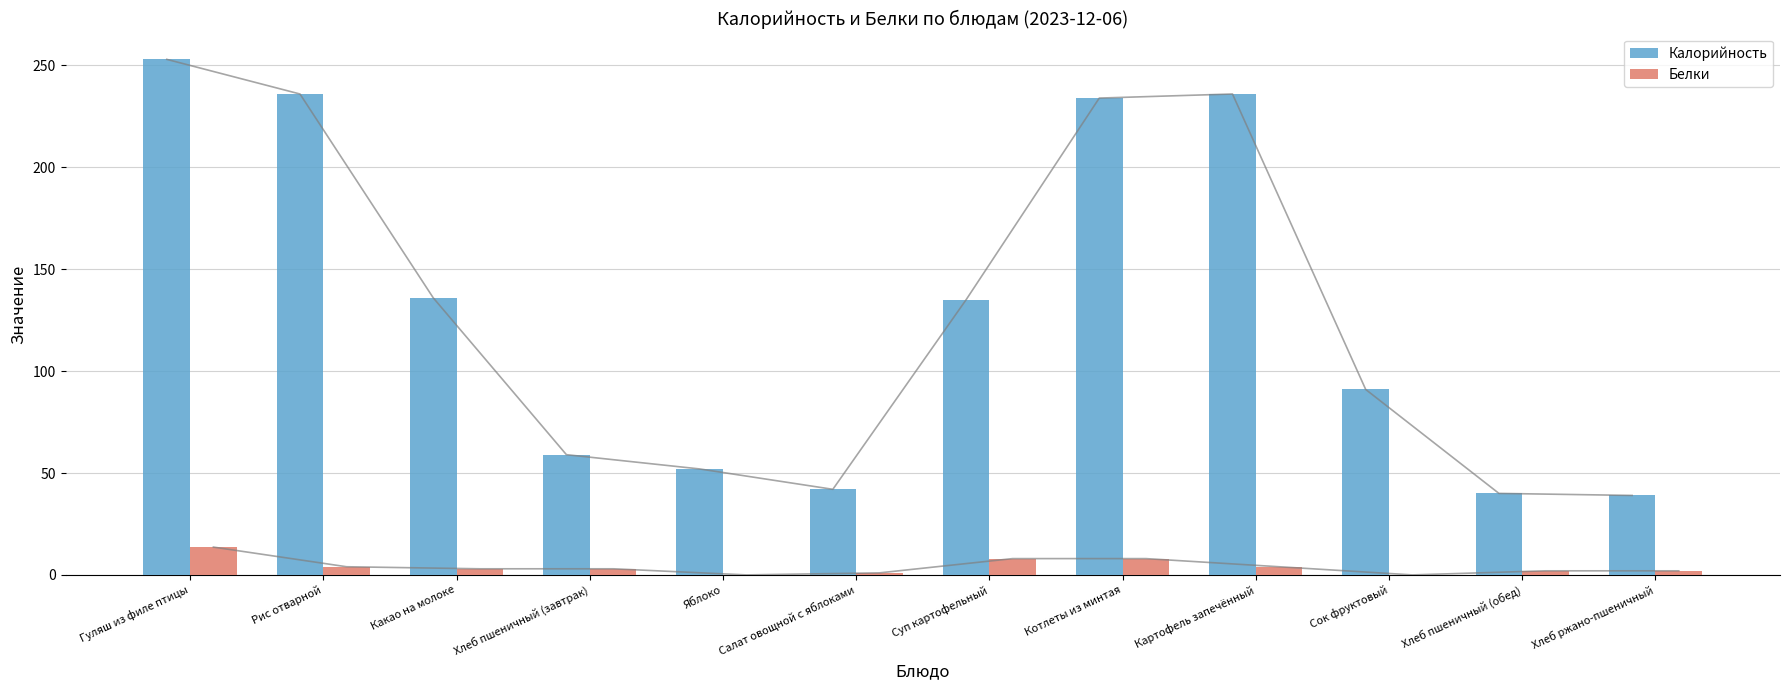

Are the bars grouped side by side (vs. stacked)?

Yes